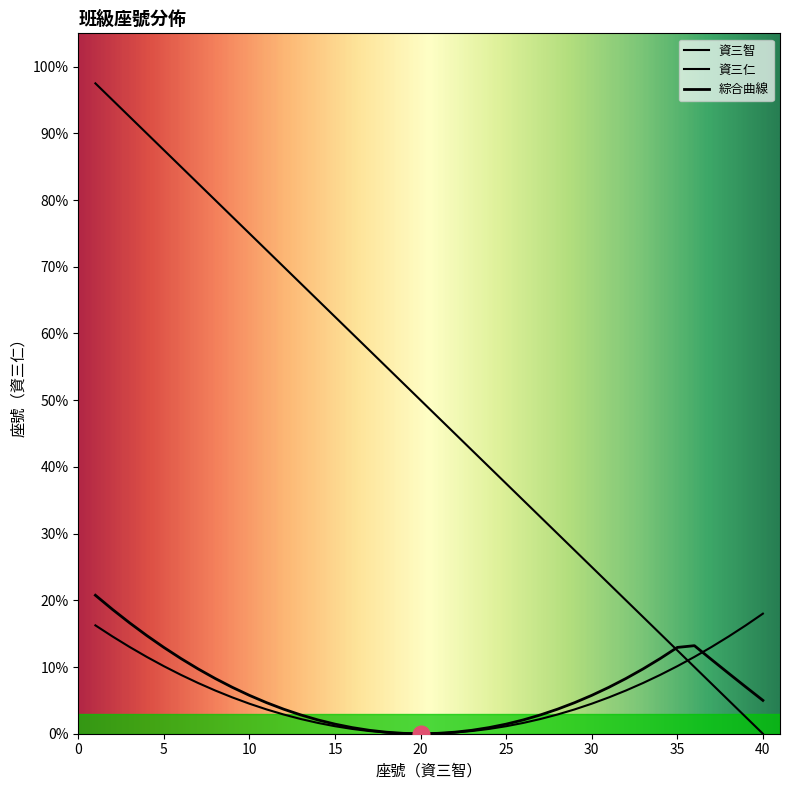

At which label is the value closest to 48?

21